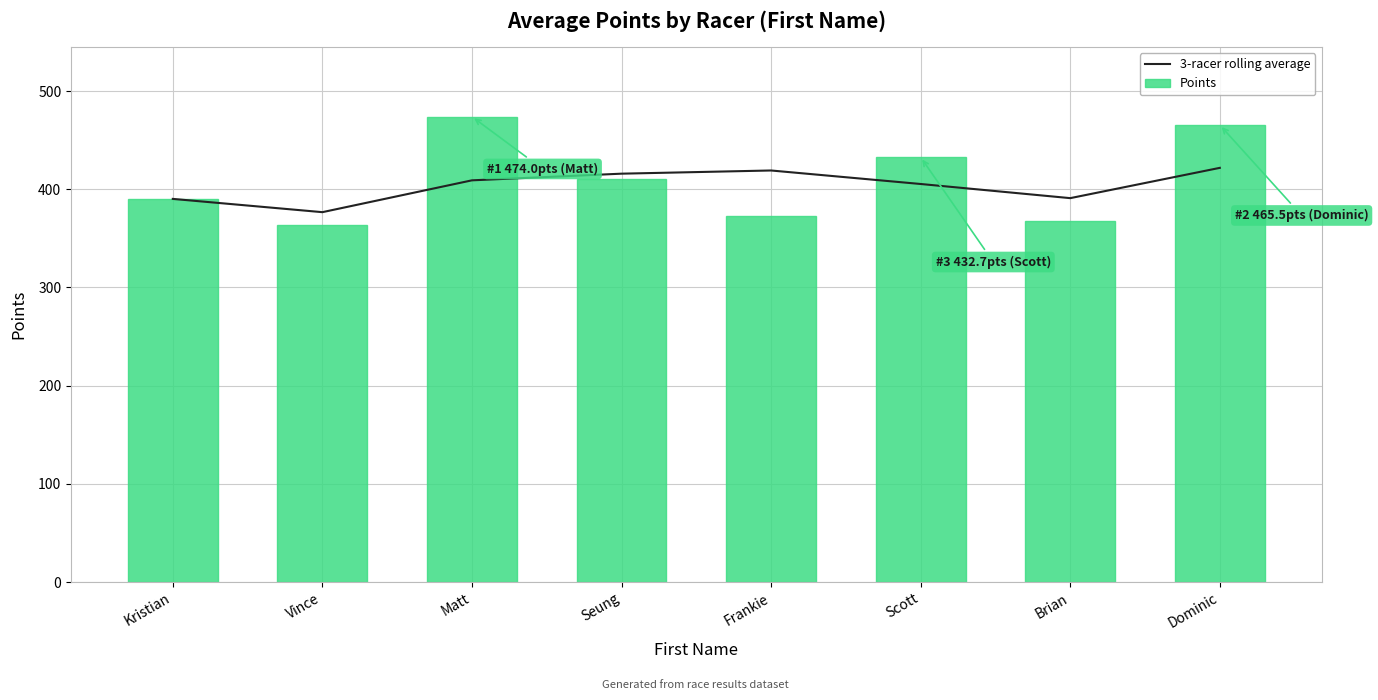

Which has a higher value, Kristian or Scott?

Scott